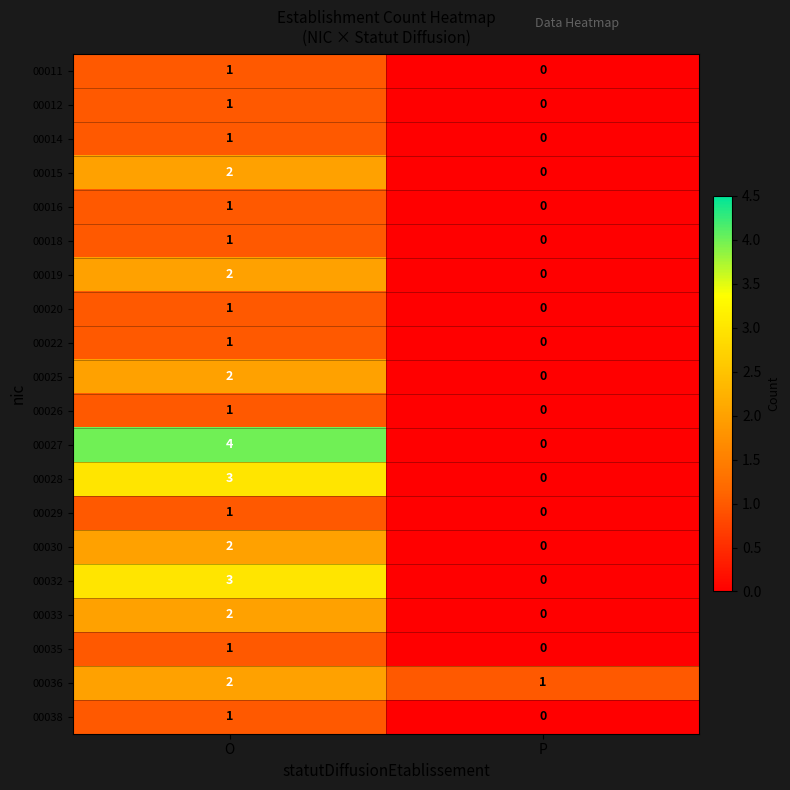

The value of 00019 at P is 1. True or false?

False